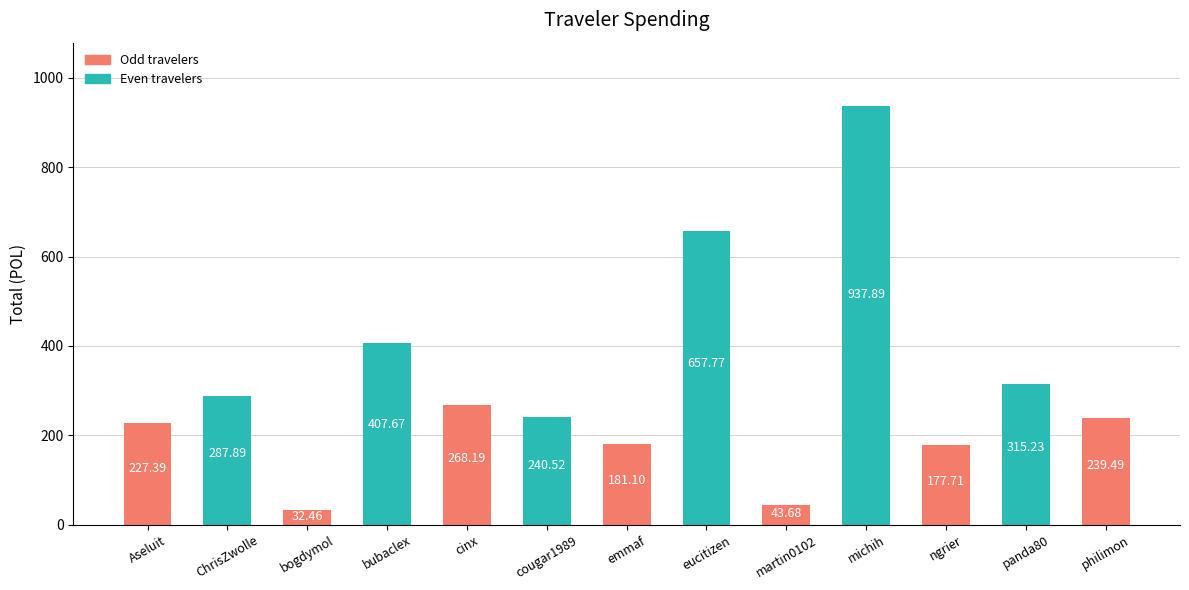

Rank the categories by value from lowest to highest.

bogdymol, martin0102, ngrier, emmaf, Aseluit, philimon, cougar1989, cinx, ChrisZwolle, panda80, bubaclex, eucitizen, michih